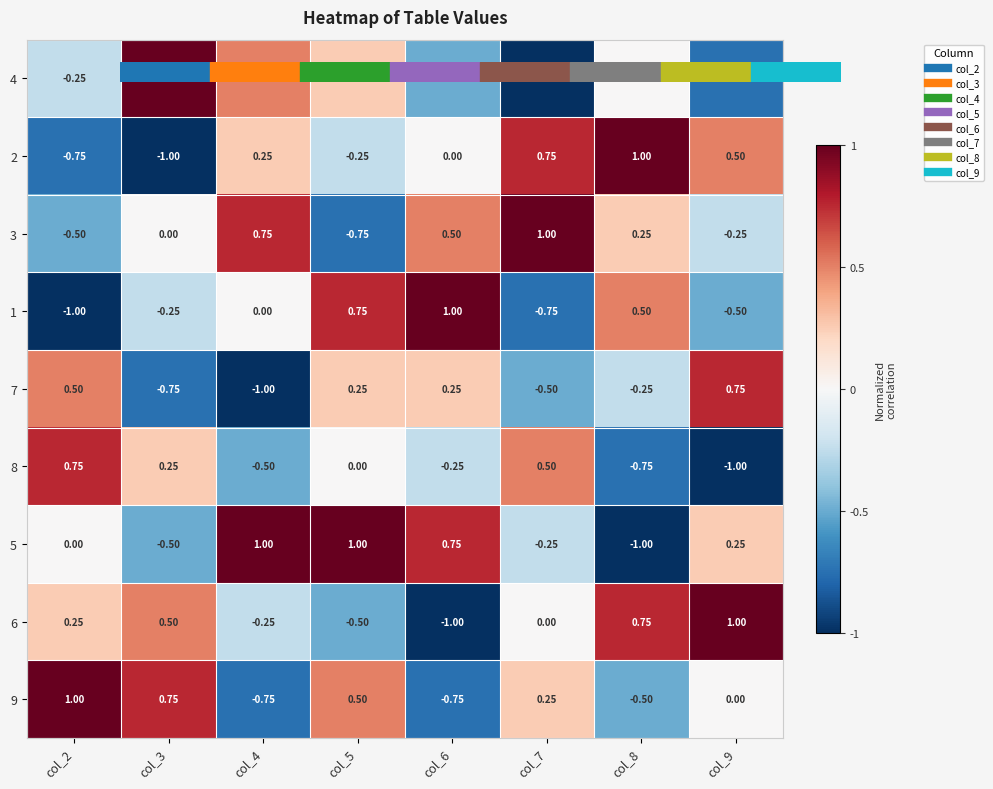

Is the value of 8 at col_3 greater than the value of 5 at col_5?

No